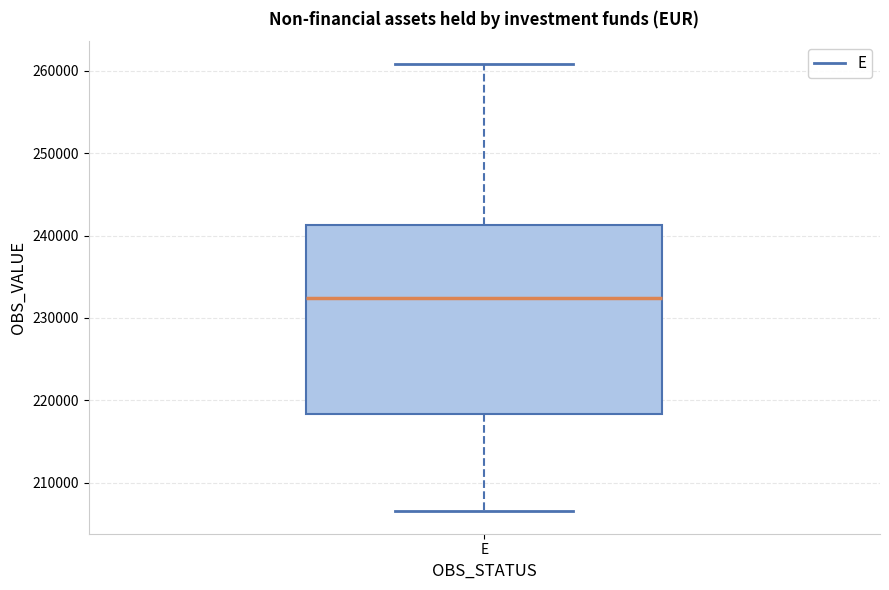

Read this box plot against the y-axis: the position of the median line, the range covered by the box, and the ends of both whiskers. The values are not printed on the chart, so give them approximately, as read against the axis.

median 232000, box 218000 to 241000, whiskers 207000 to 261000